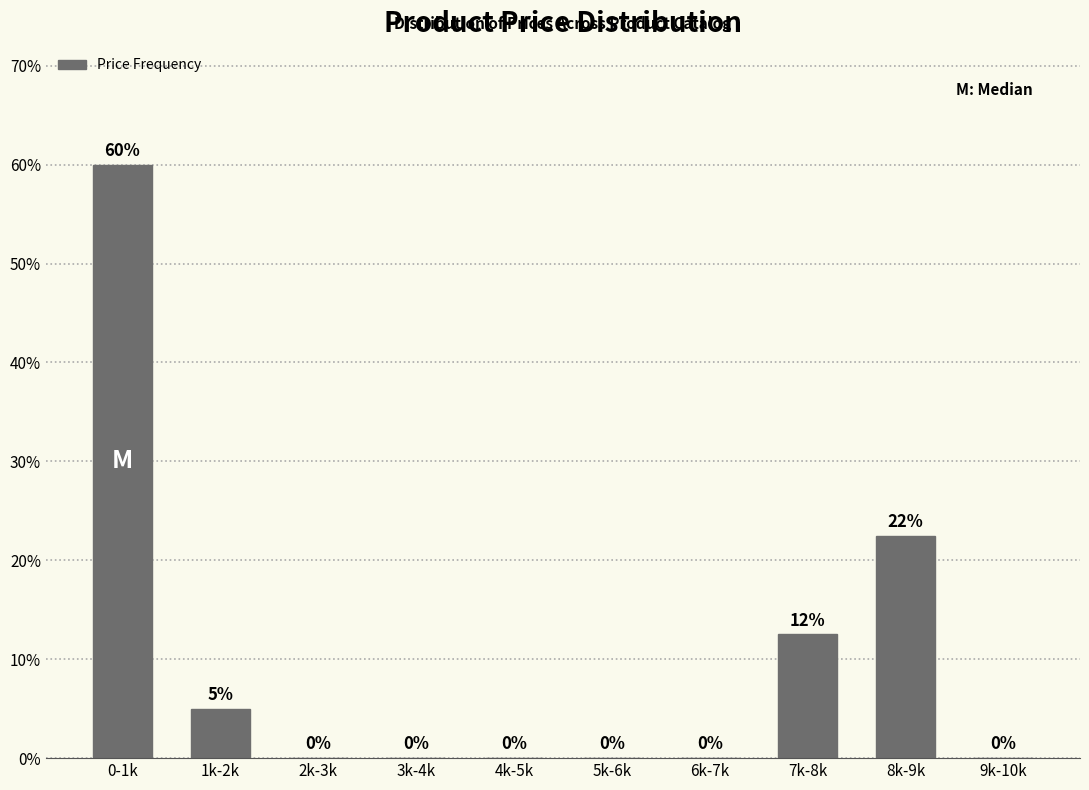

At which label is the value closest to 30?

8k-9k